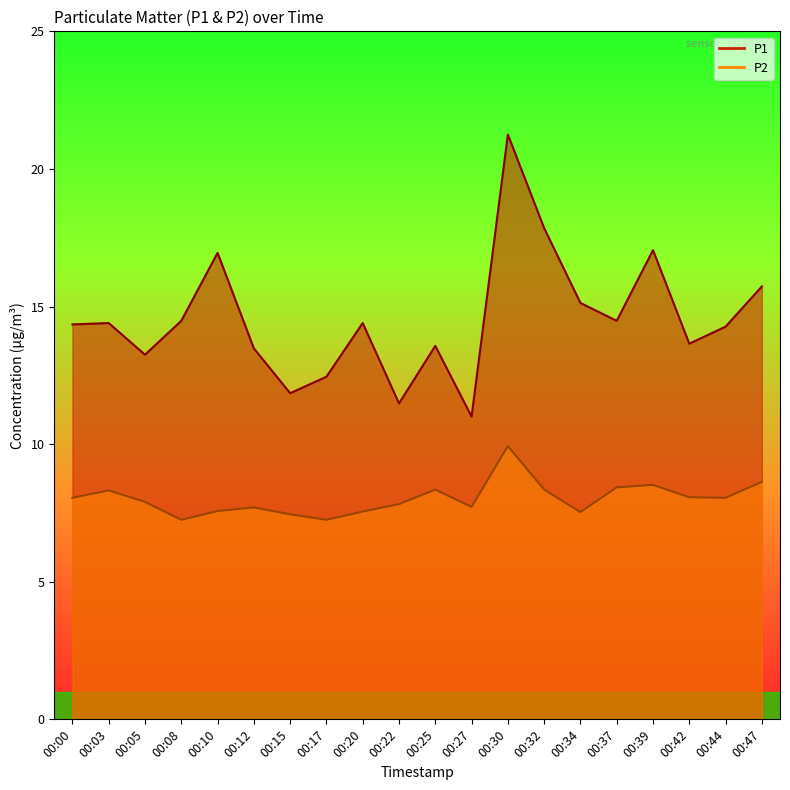

Rank the series at 00:44 from lowest to highest value.

P2, P1